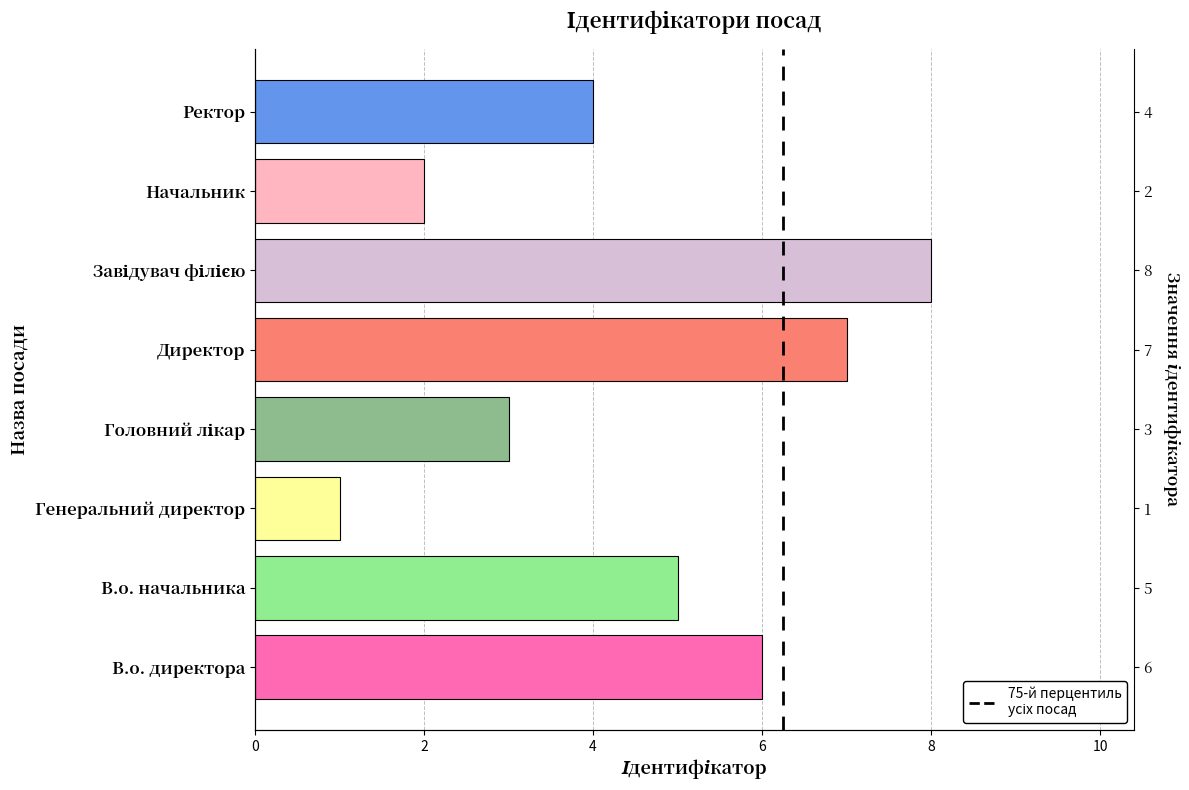

What is the difference between the maximum and minimum values?

7